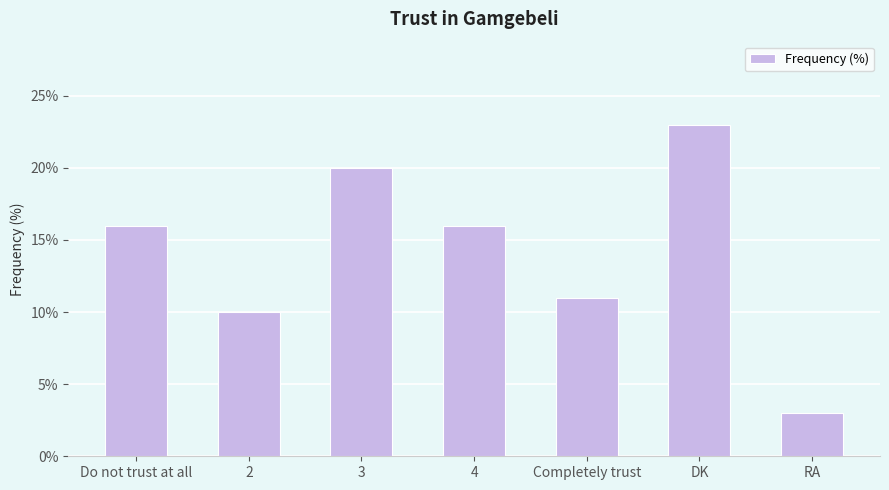

What is the minimum value shown in the chart?

3